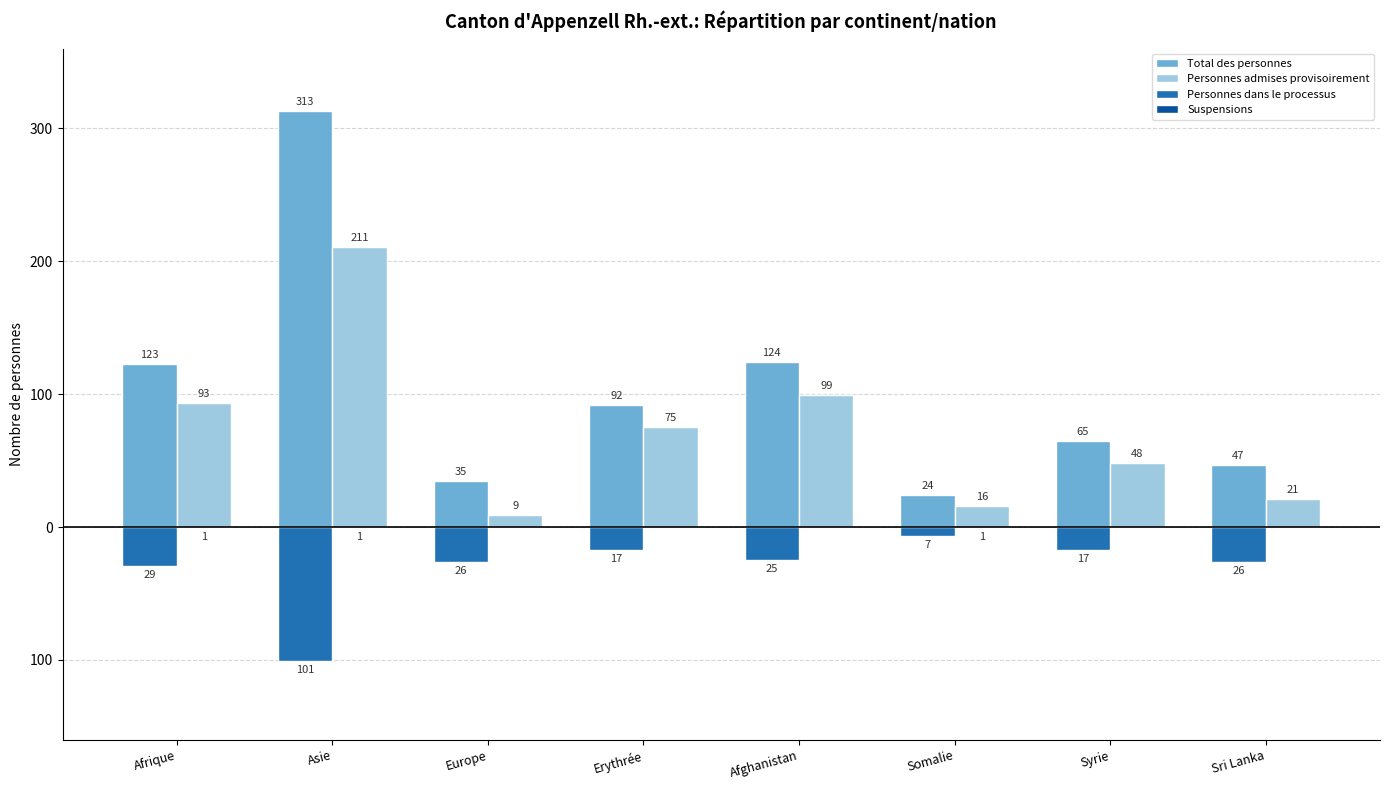

What is the smallest value displayed?

-101